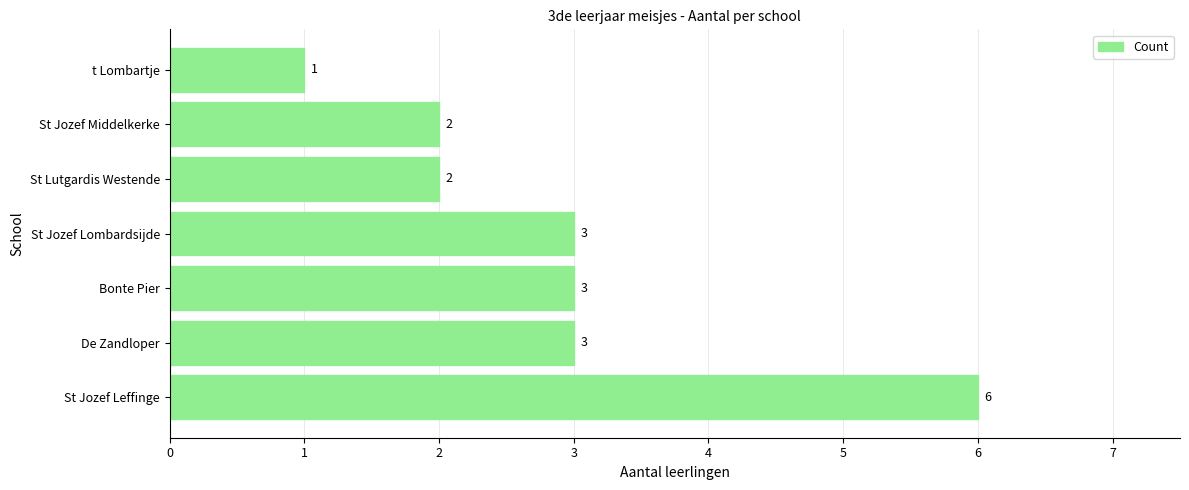

What is the difference between the maximum and second lowest values?

4